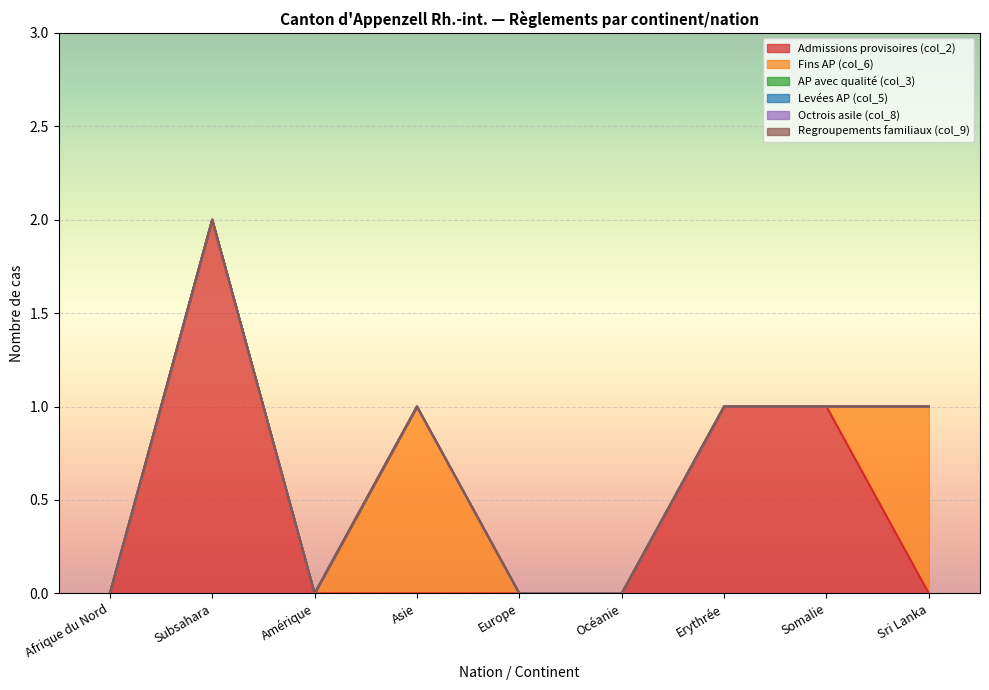

Does the chart display data point markers on the line(s)?

No